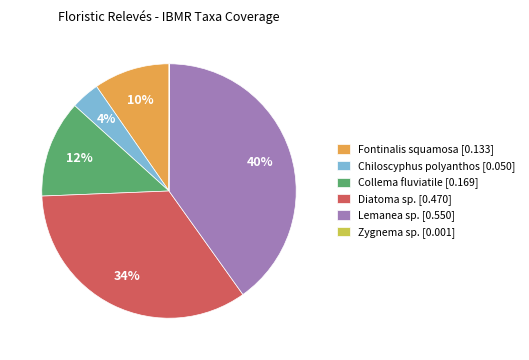

Between Chiloscyphus polyanthos [0.050] and Lemanea sp. [0.550], which is larger?

Lemanea sp. [0.550]